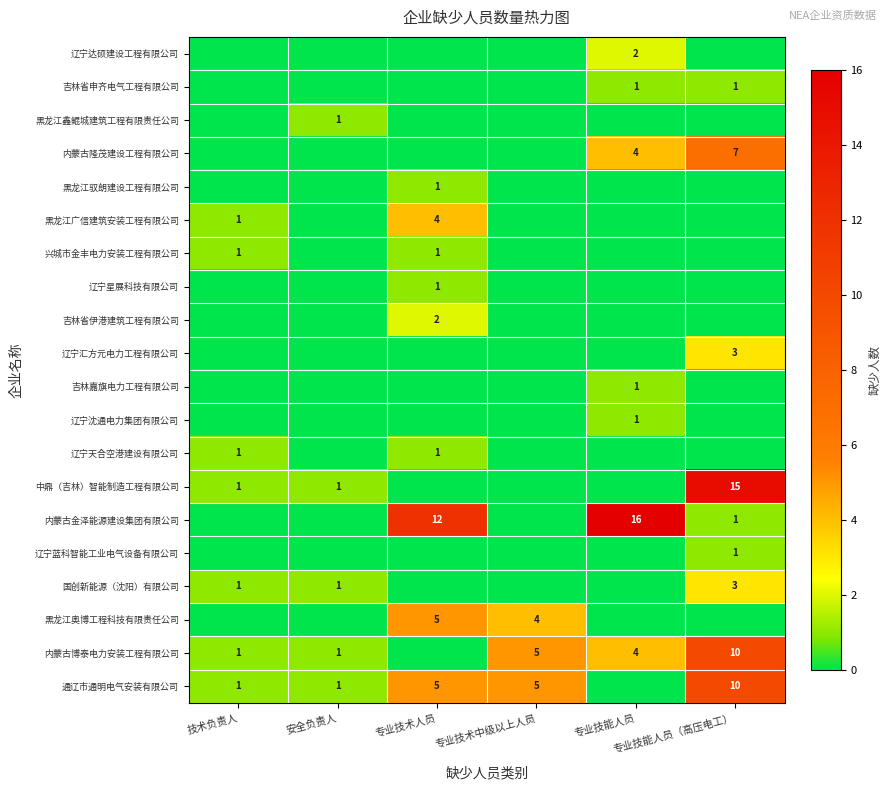

The 兴城市金丰电力安装工程有限公司 series shows 1 at 技术负责人. True or false?

True